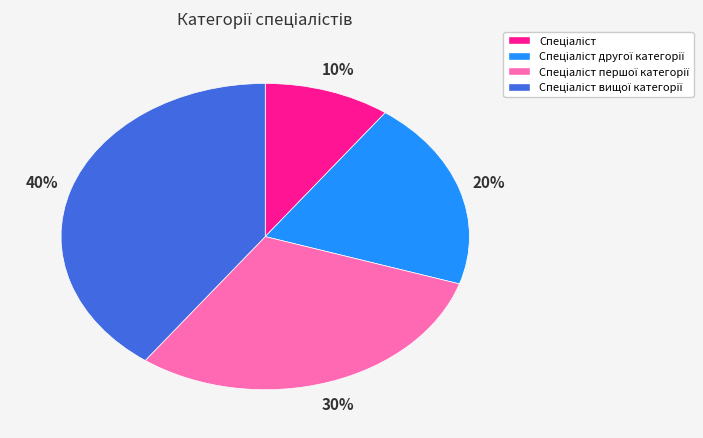

Is there any slice that represents more than half of the pie?

No